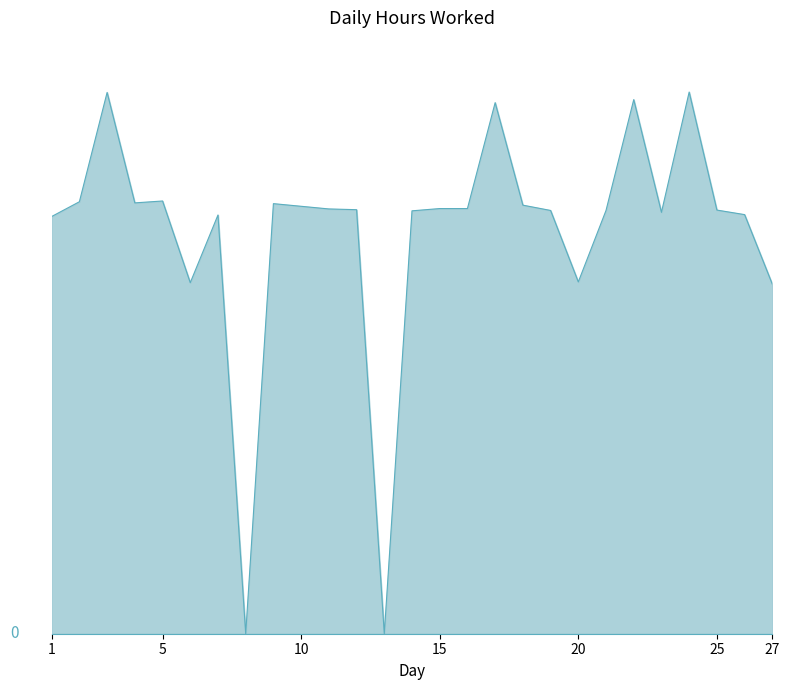

Reading right to left, what are all the values shown in this chart?

9.2	11.1	11.2	14.3	11.1	14.1	11.2	9.3	11.2	11.3	14.0	11.2	11.2	11.2	0.0	11.2	11.2	11.3	11.4	0.0	11.1	9.3	11.4	11.4	14.3	11.4	11.0